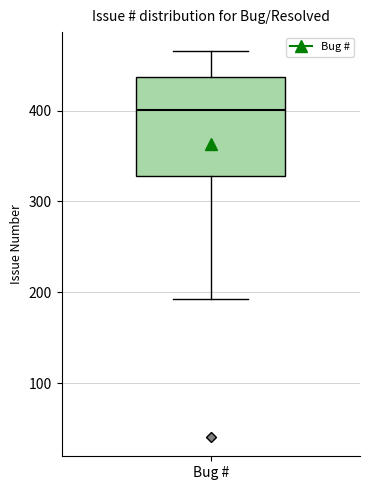

Transcribe this box plot: give where the median line is, the range the box spans, and where the two whiskers end, as read against the y-axis. The values are not printed on the chart, so give them approximately, as read against the axis.

median 400, box 330 to 440, whiskers 190 to 470